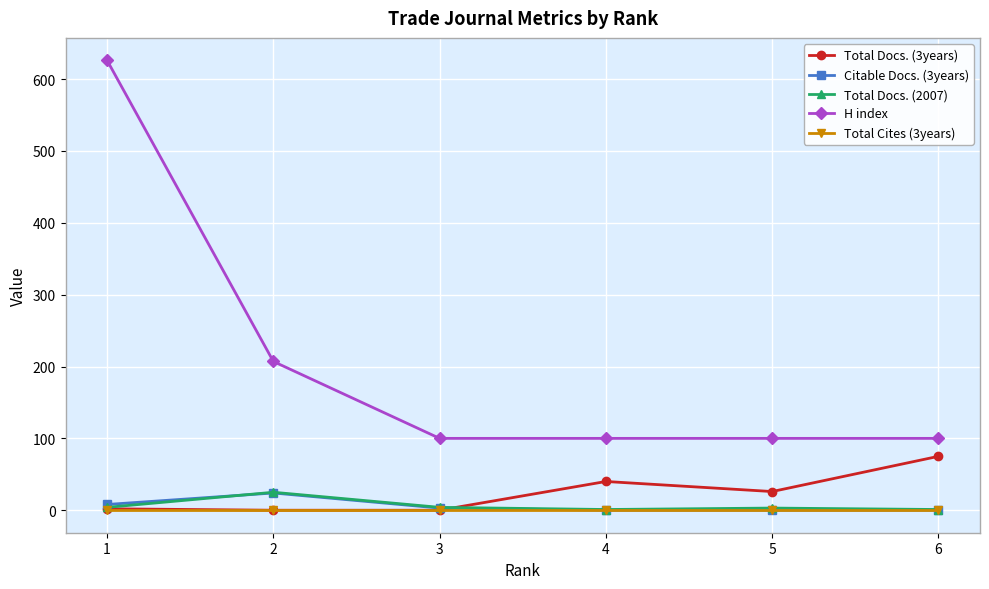

What is the maximum value shown in the chart?

626